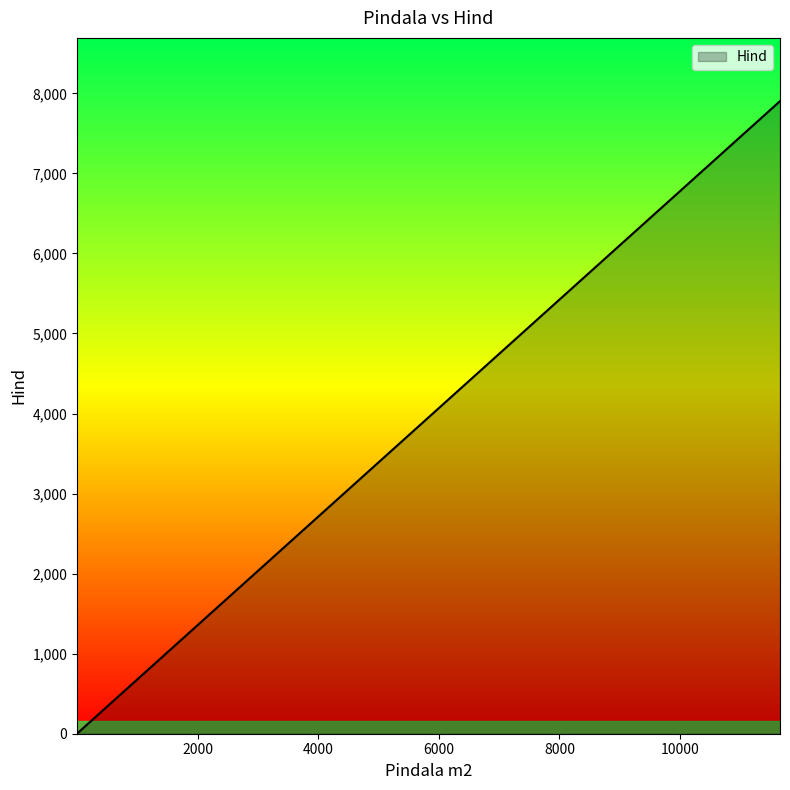

How many values exceed 156?

6